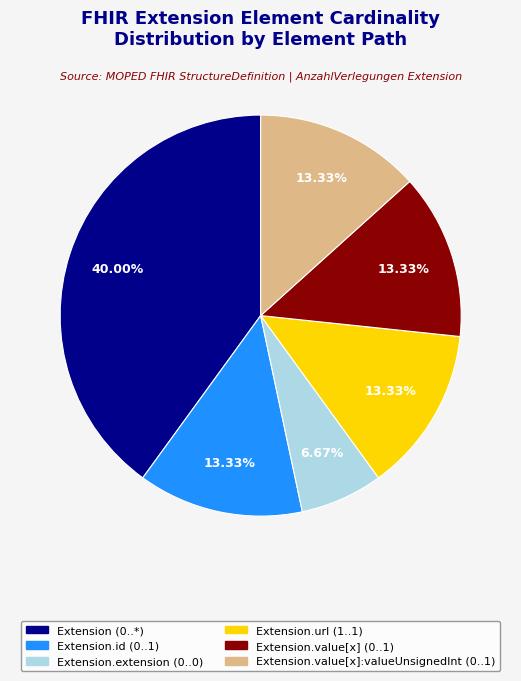

Is there a majority slice in this chart?

No